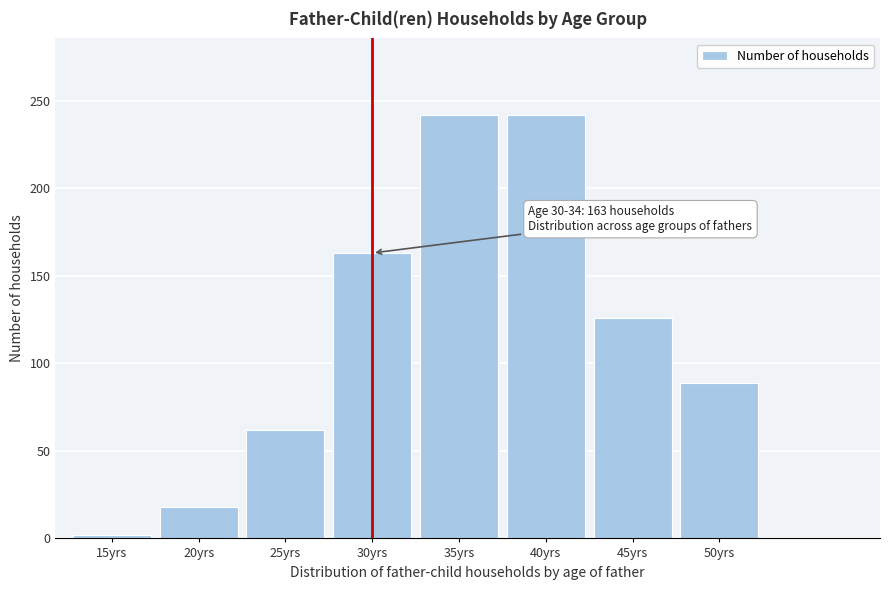

Reading left to right, transcribe all the data shown in this chart.

2	18	62	163	242	242	126	89